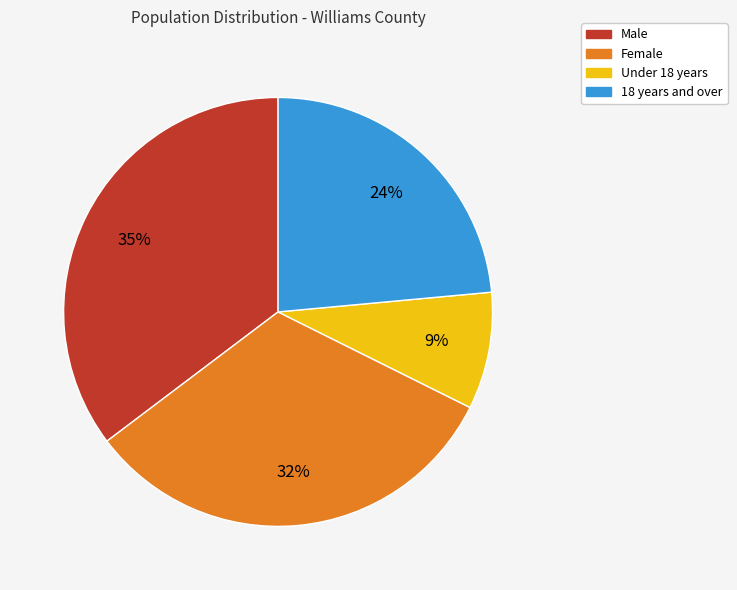

Which category has the biggest portion of the pie?

Male